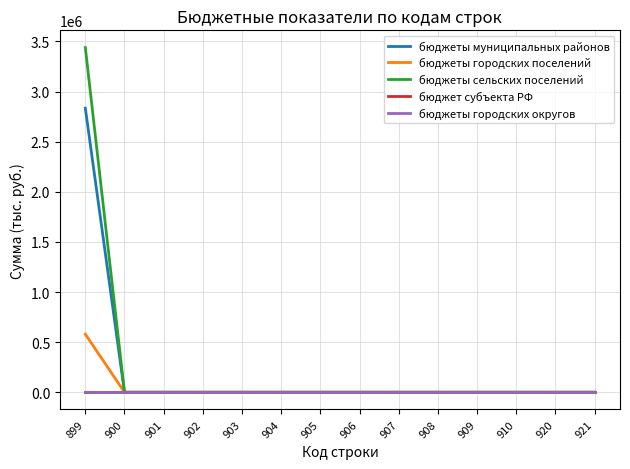

The бюджеты муниципальных районов series shows -1923445.4 at 909. True or false?

False